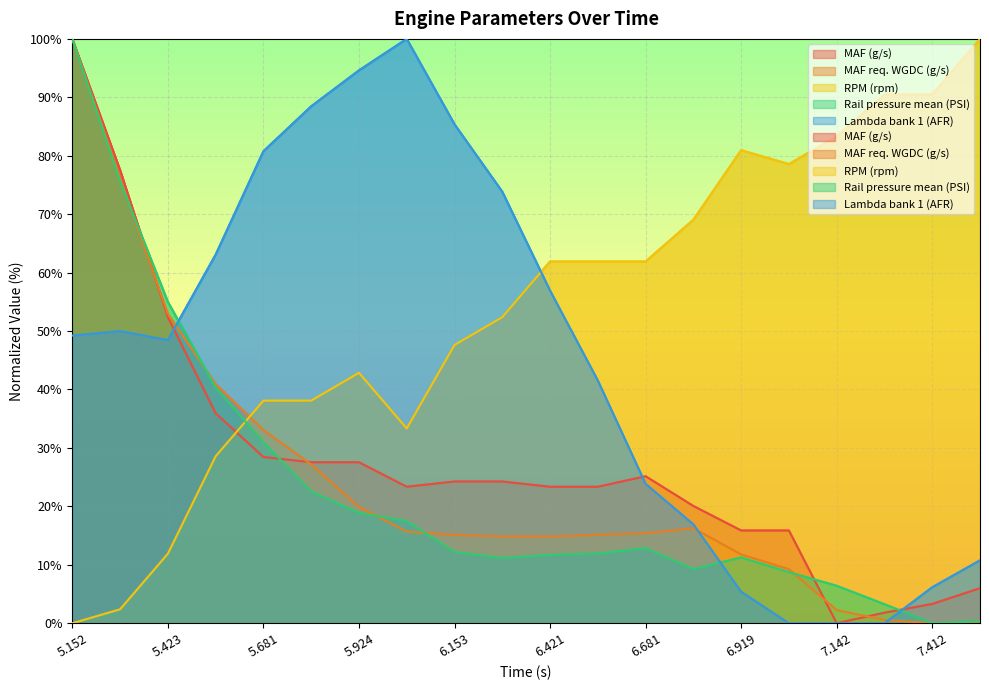

Where do Lambda bank 1 (AFR) and MAF (g/s) first cross each other?

5.423 and 5.552